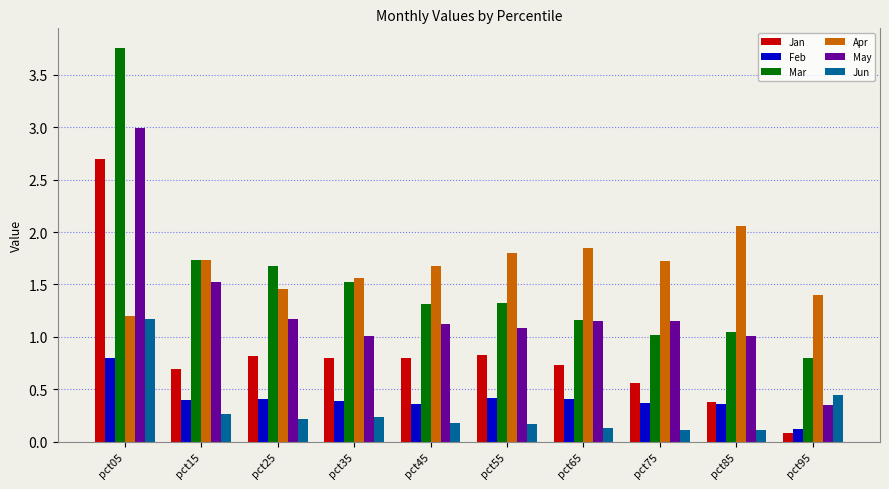

The May series shows 0.6 at pct15. True or false?

False